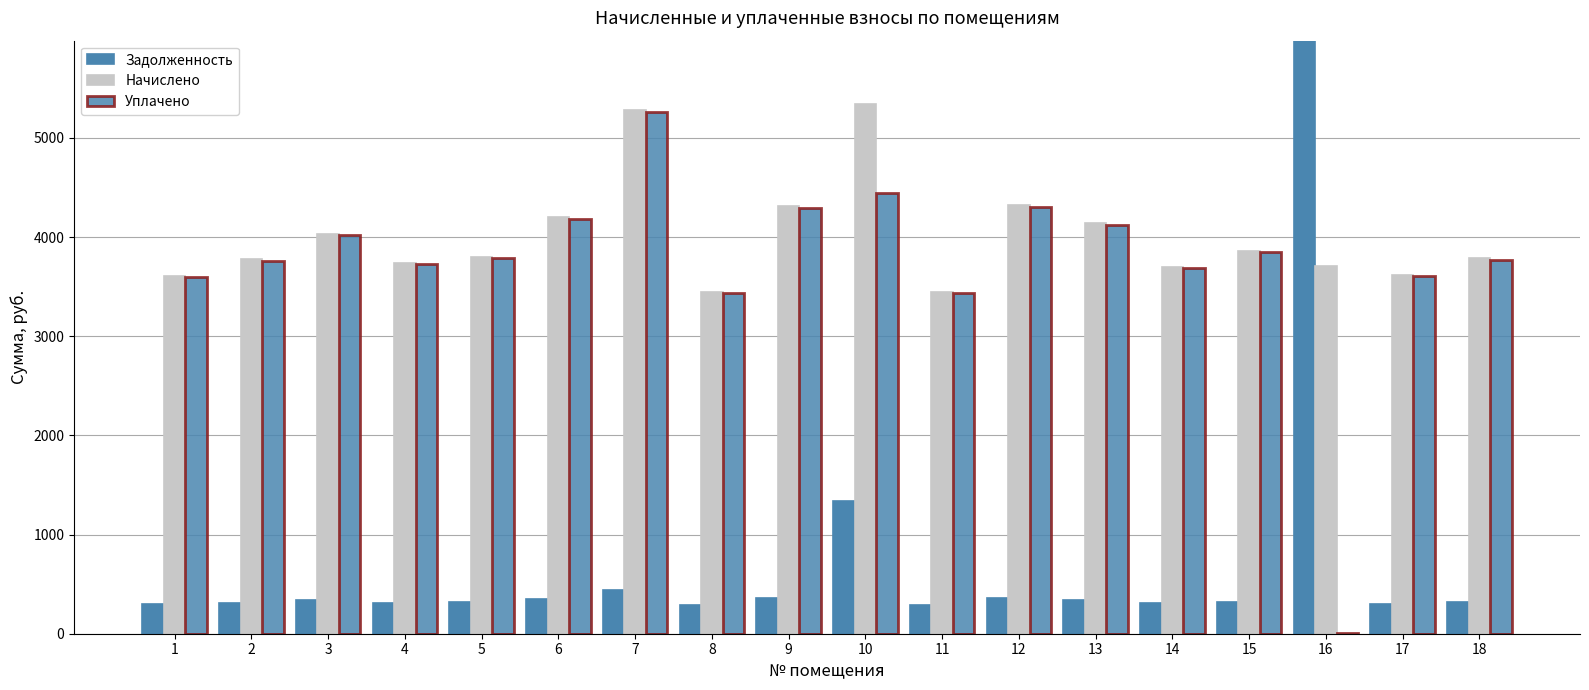

What is the difference between the maximum and second lowest values in the zadolzhennost series?

12352.0